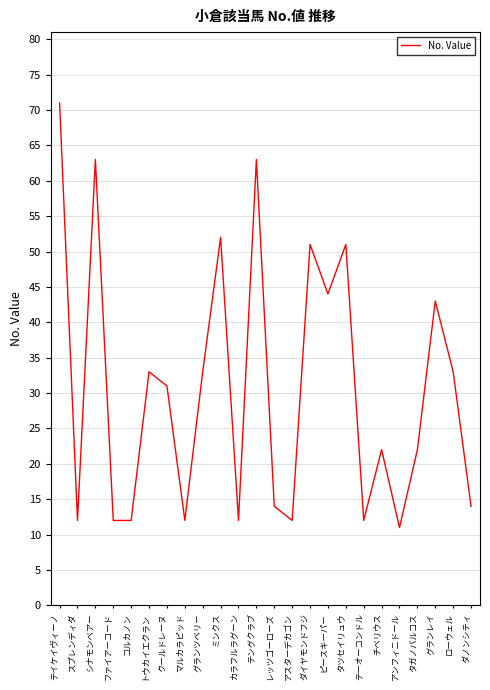

What value does the data have at アスターデカゴン, to the nearest 10?

10